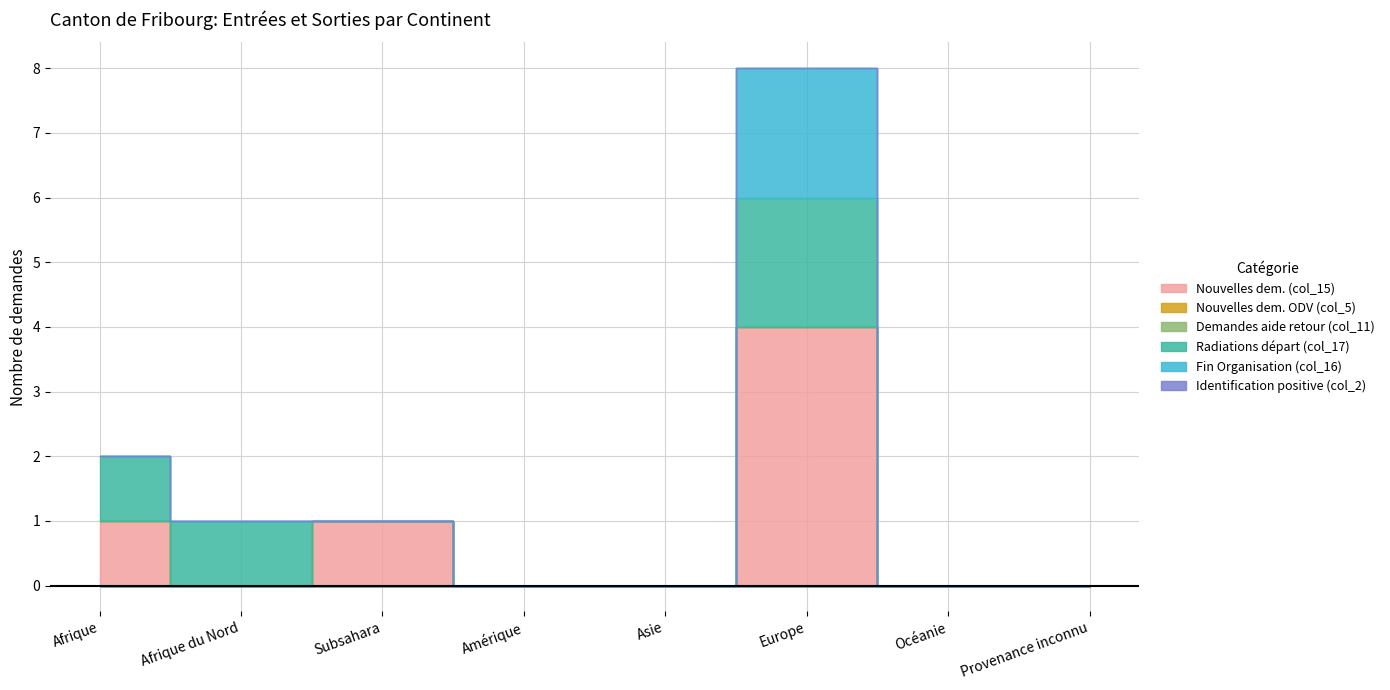

True or false: Nouvelles dem. ODV (col_5) has more than 1 interior local peaks.

False